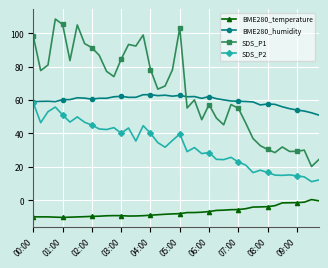

After their last crossing, which series has the higher values: SDS_P1 or BME280_humidity?

BME280_humidity